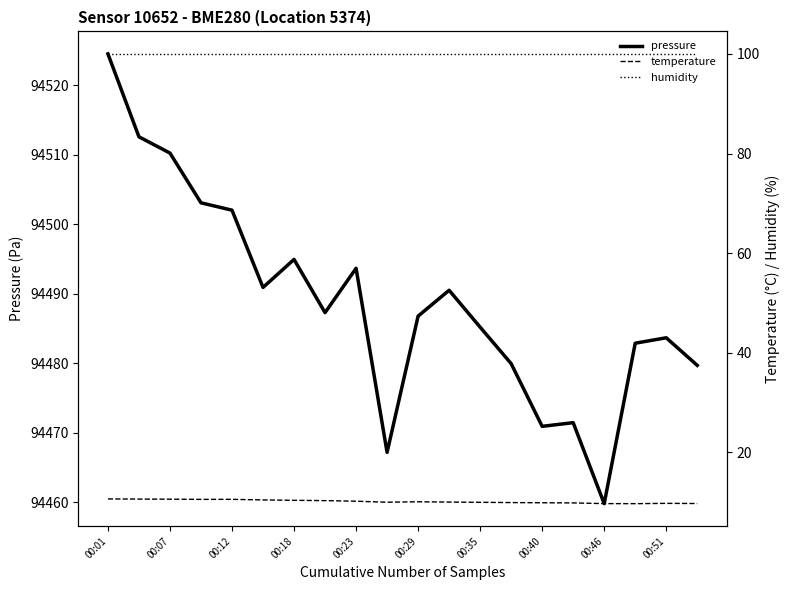

True or false: humidity and pressure intersect in this chart.

False